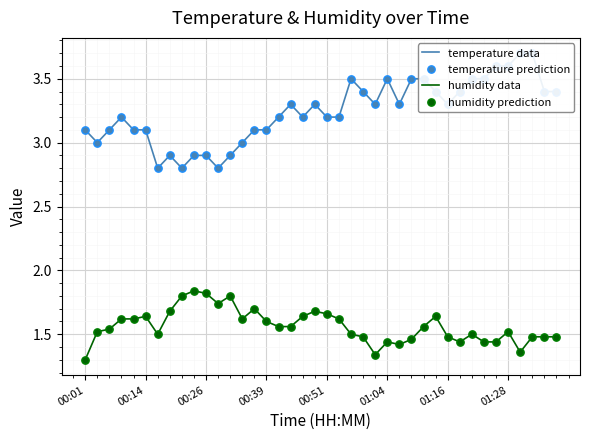

Which series has the largest total across all categories?

temperature data